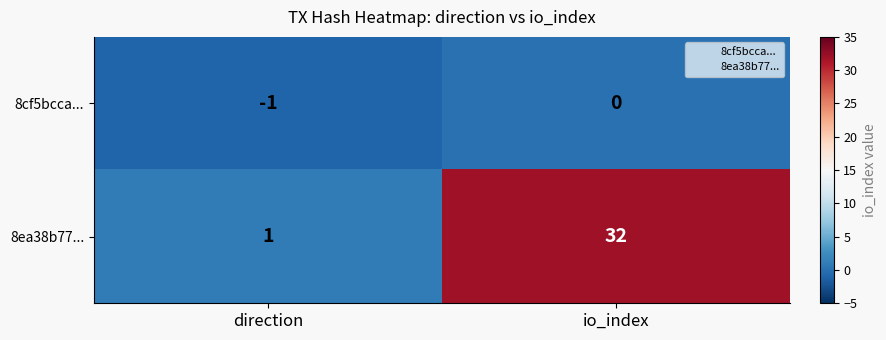

At which category is the sum across all series the highest?

io_index